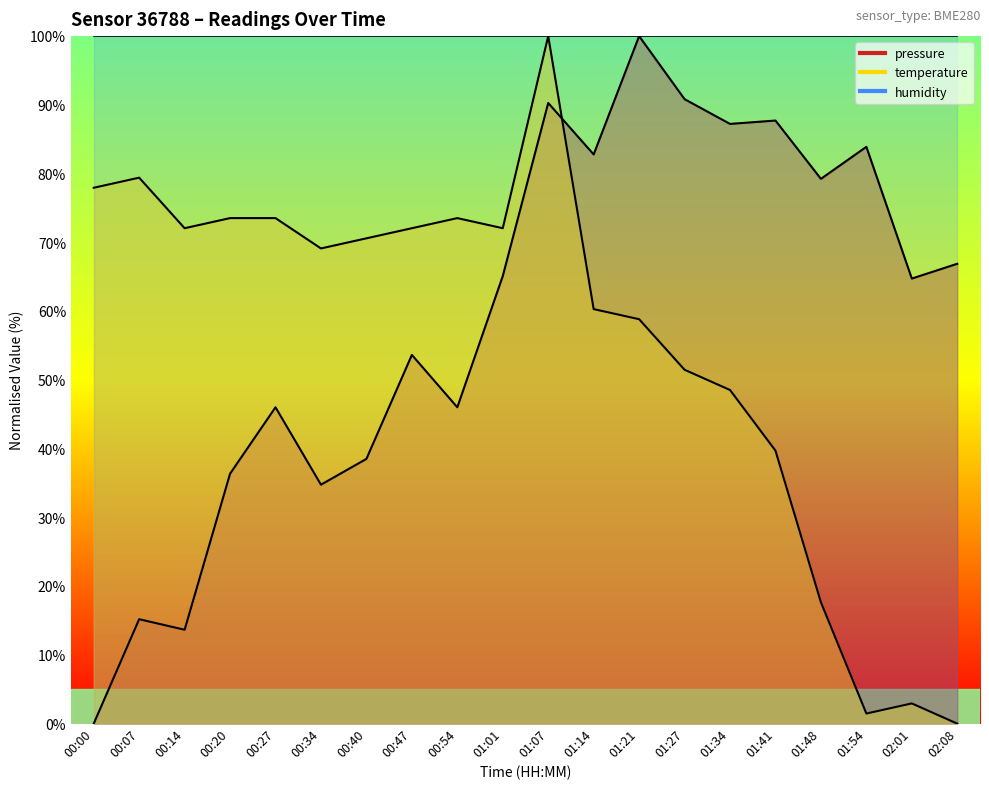

How many data points in temperature are less than 70?

10